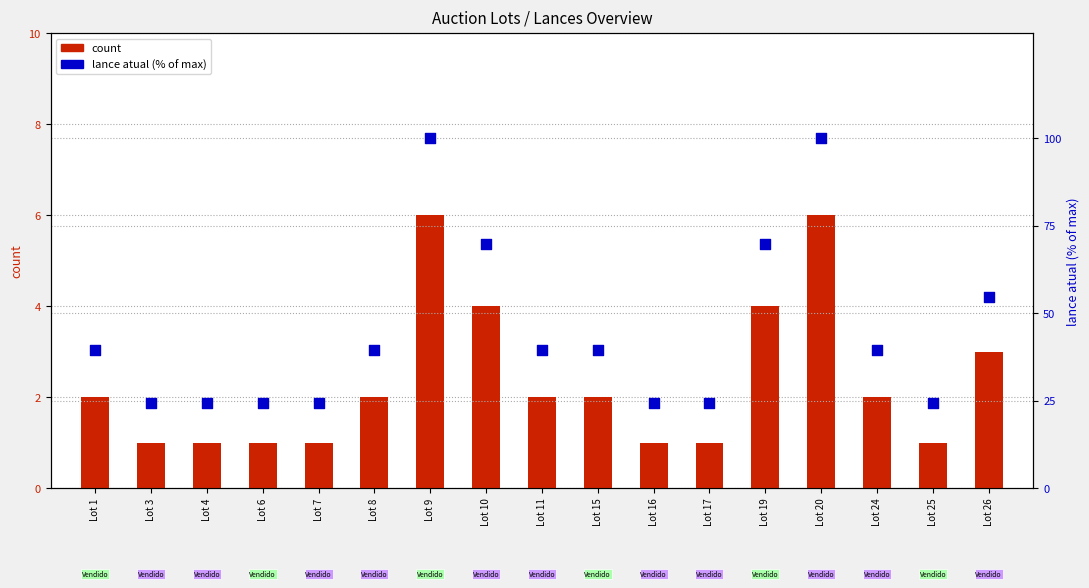

Which series has the largest total across all categories?

lance atual (scaled %)